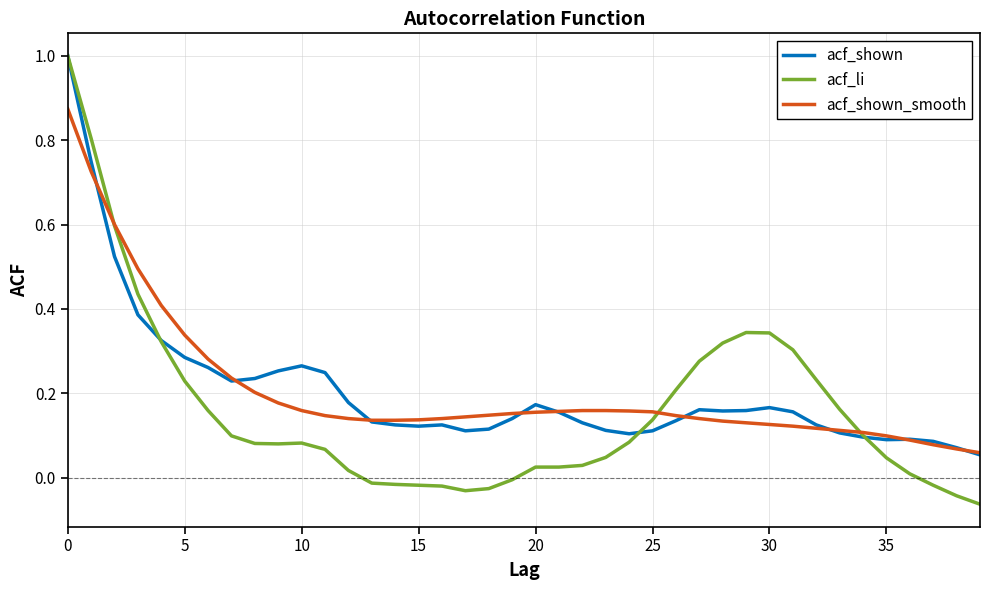

What is the greatest value displayed?

1.0